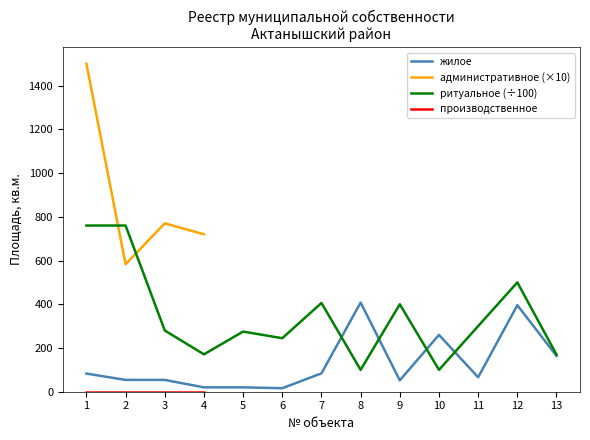

Which series has the largest total across all categories?

ритуальное (÷100)